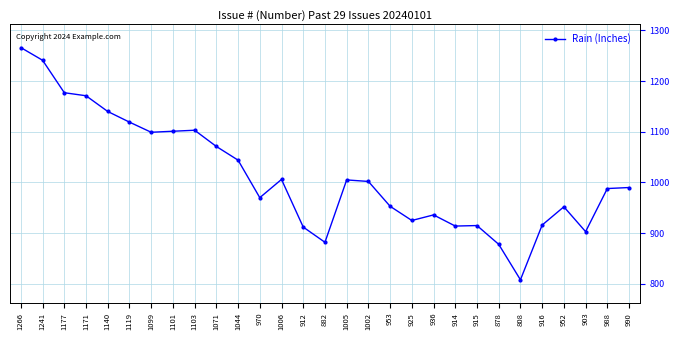

How many values are below 990?

14